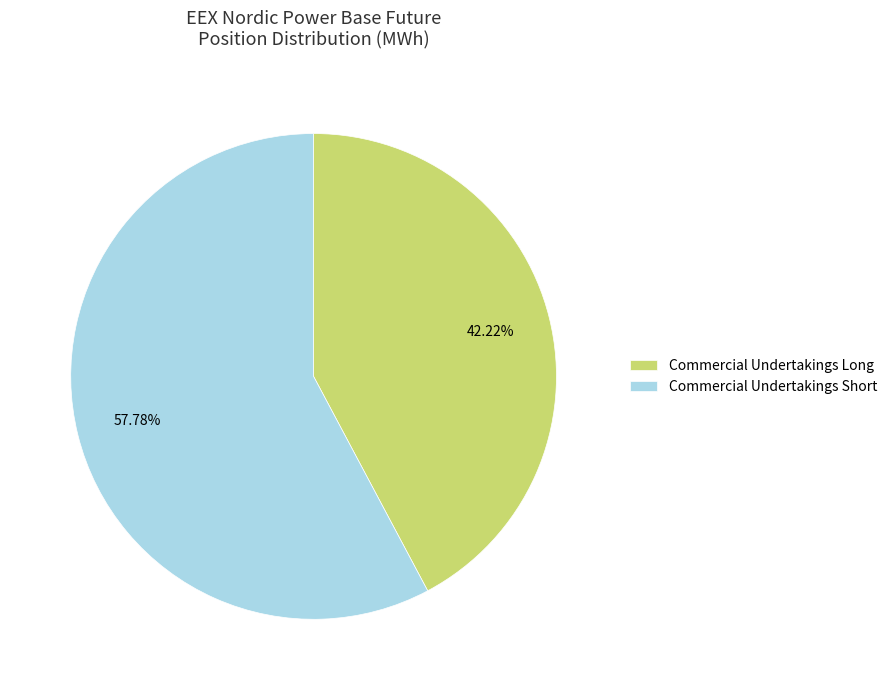

How many slices are in this pie chart?

2